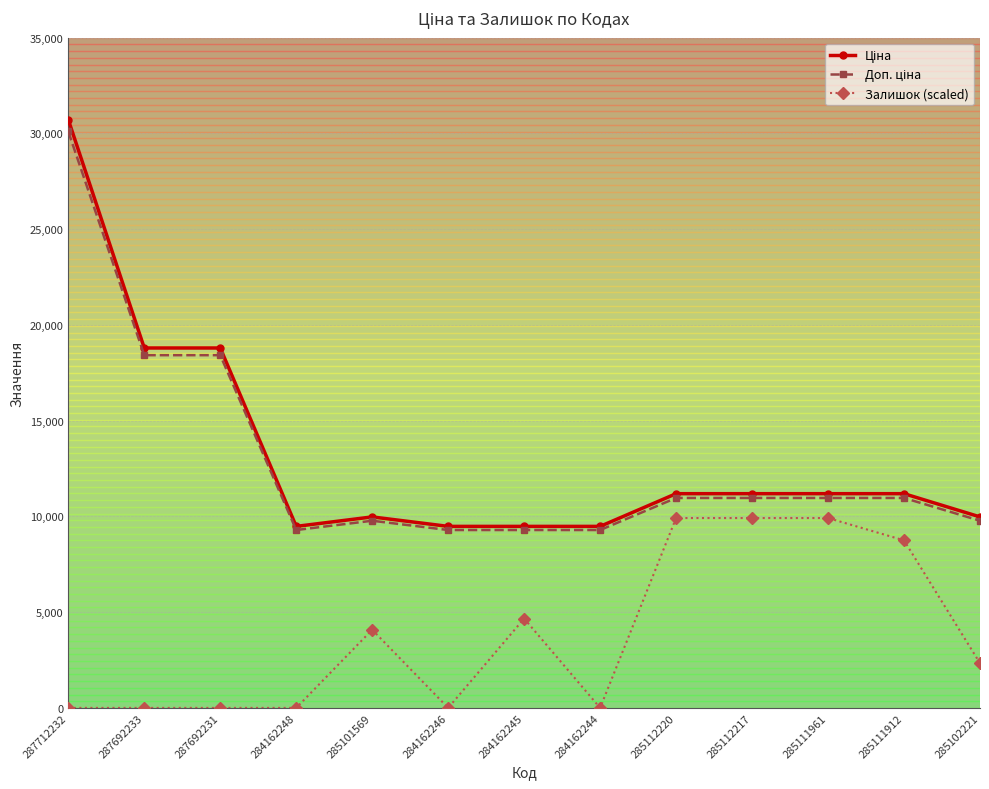

What is the value of the Залишок (scaled) point at the 12th from the left?

8750.0